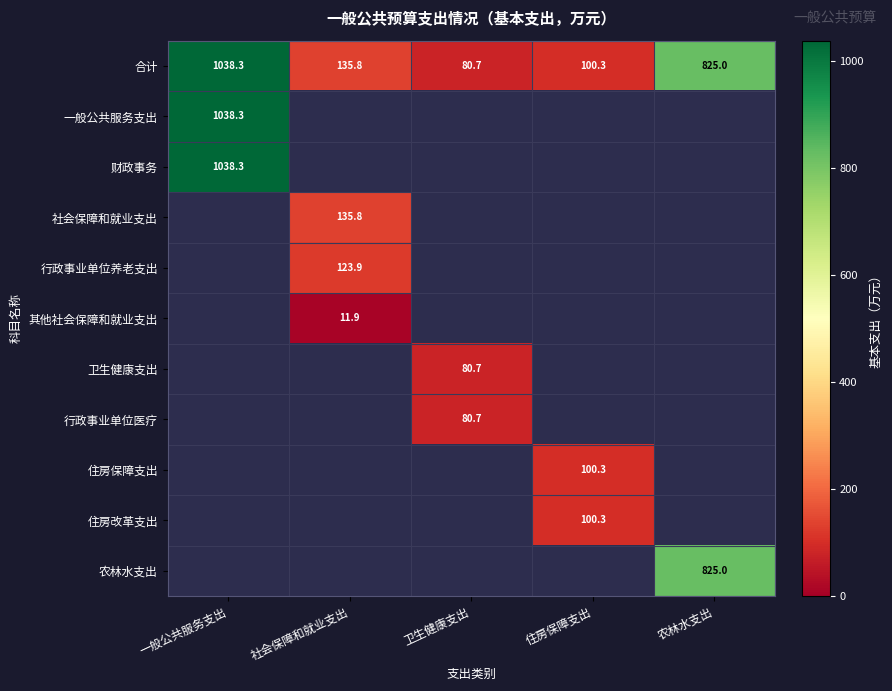

At which category is the sum across all series the highest?

一般公共服务支出